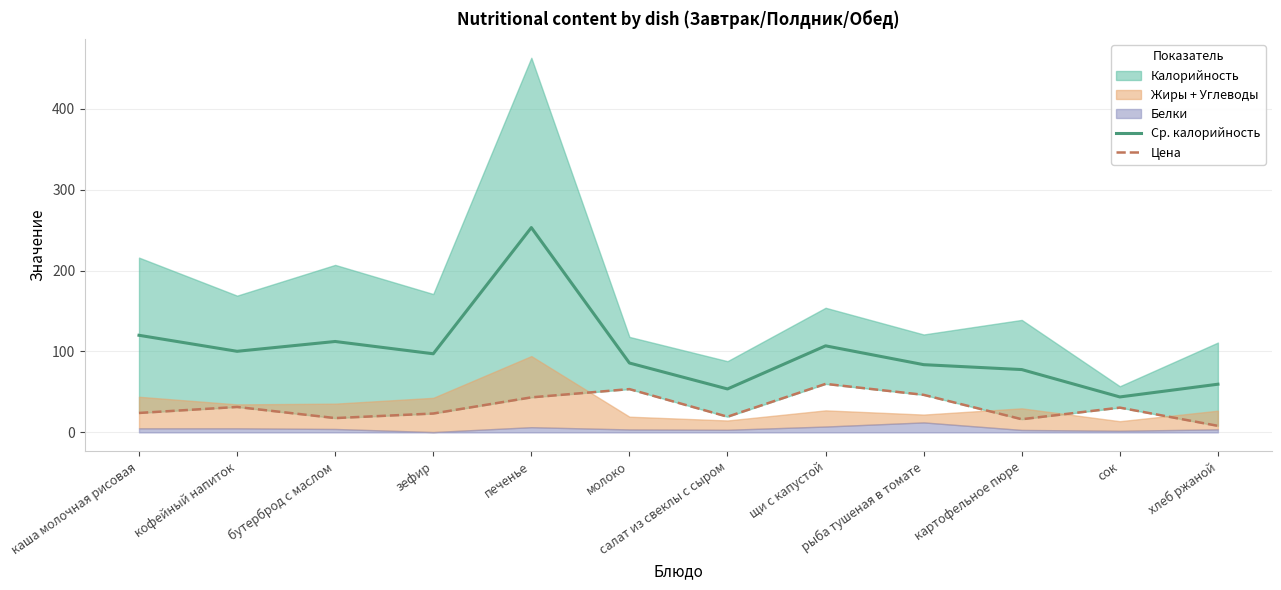

At which label does Ср. калорийность reach its peak?

печенье